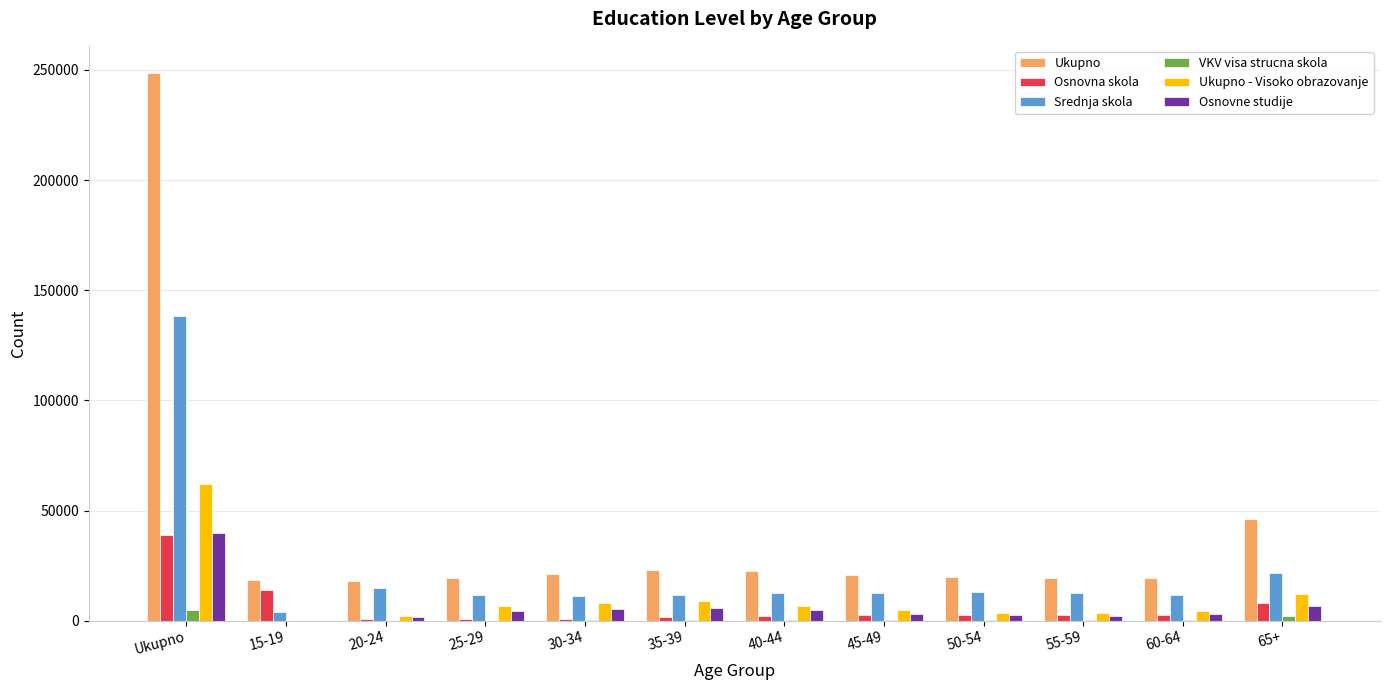

How many values in Osnovne studije are above zero?

11